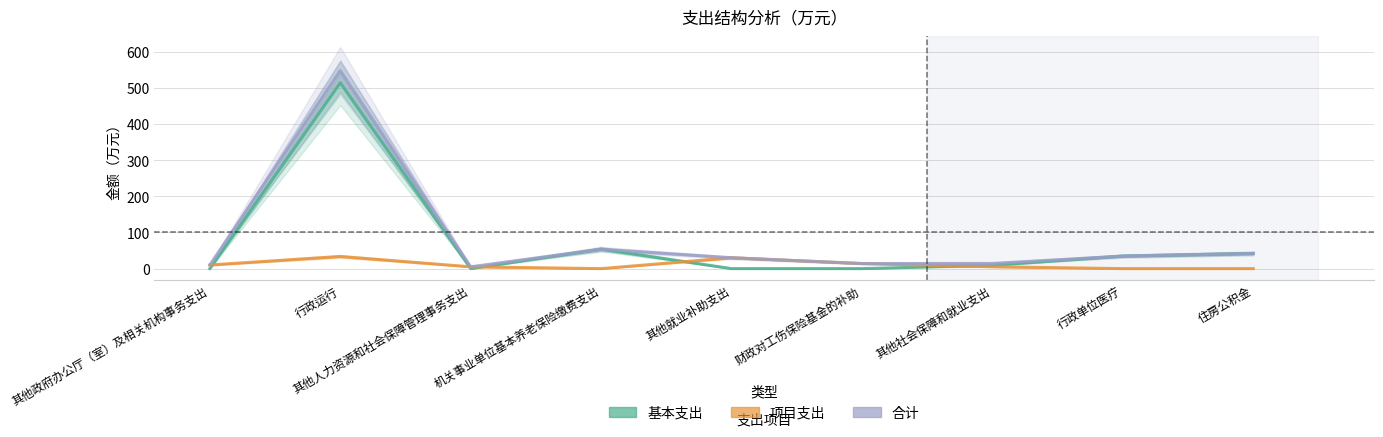

True or false: 基本支出 and 项目支出 intersect in this chart.

True